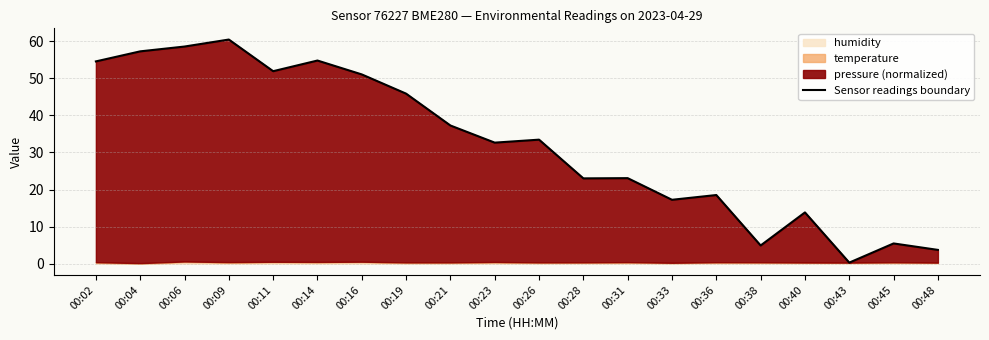

Count the number of values greater than 33.

10